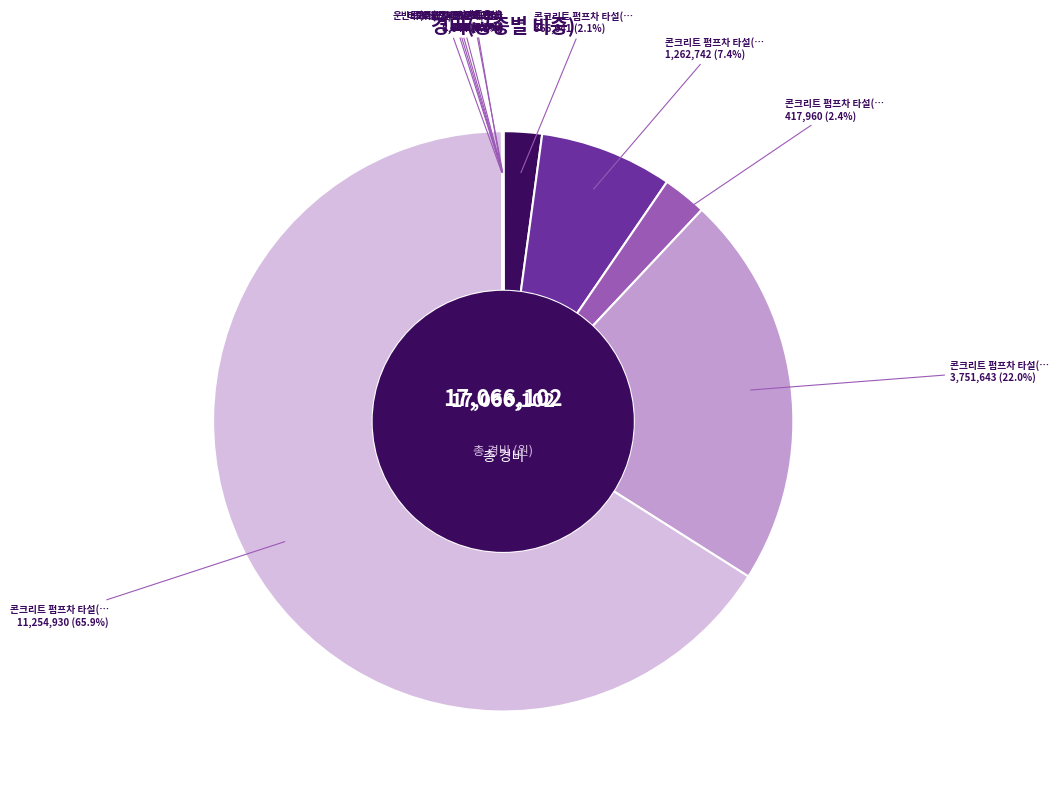

To the nearest percent, what is the average slice percentage?

8%